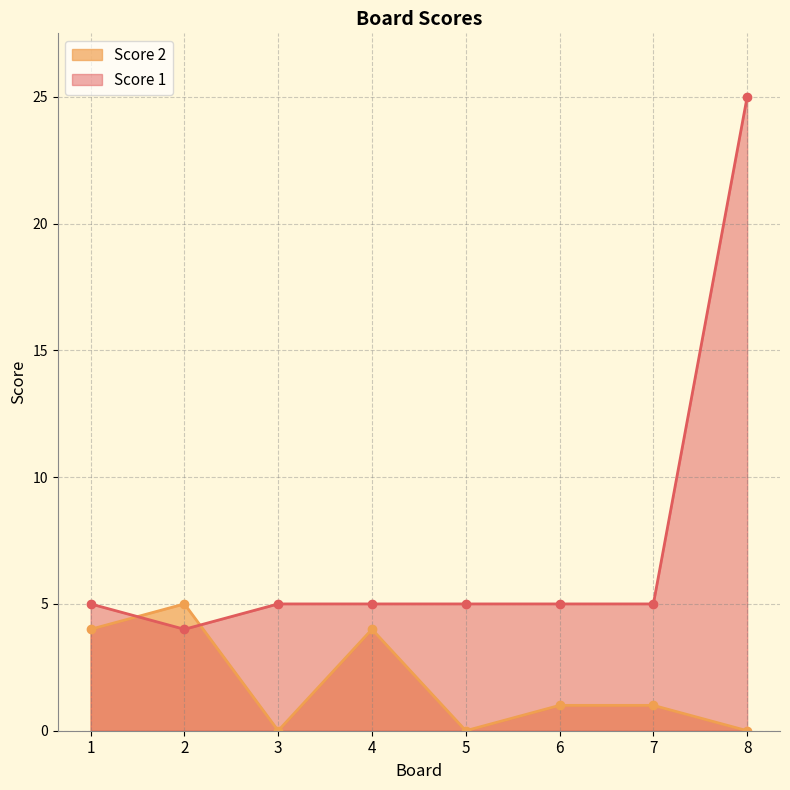

True or false: Score 2 has a value of 4 at 4.

True